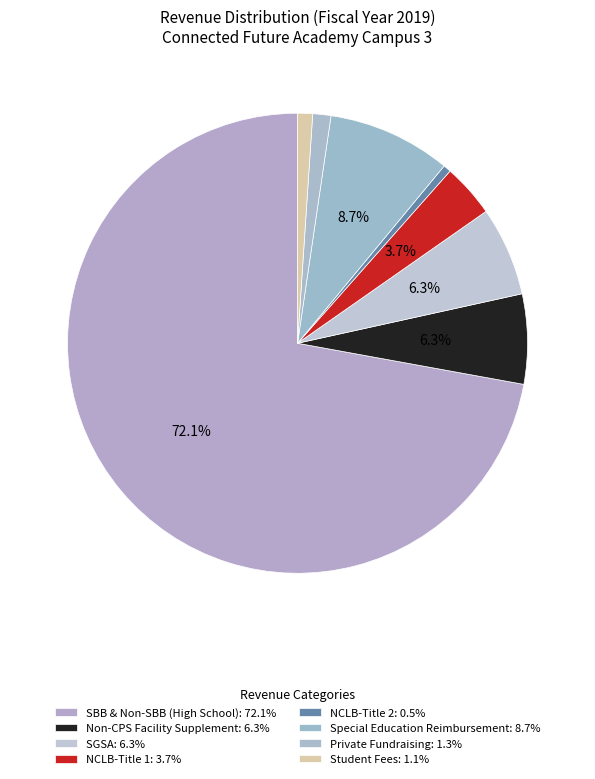

How many segments does this pie chart have?

8